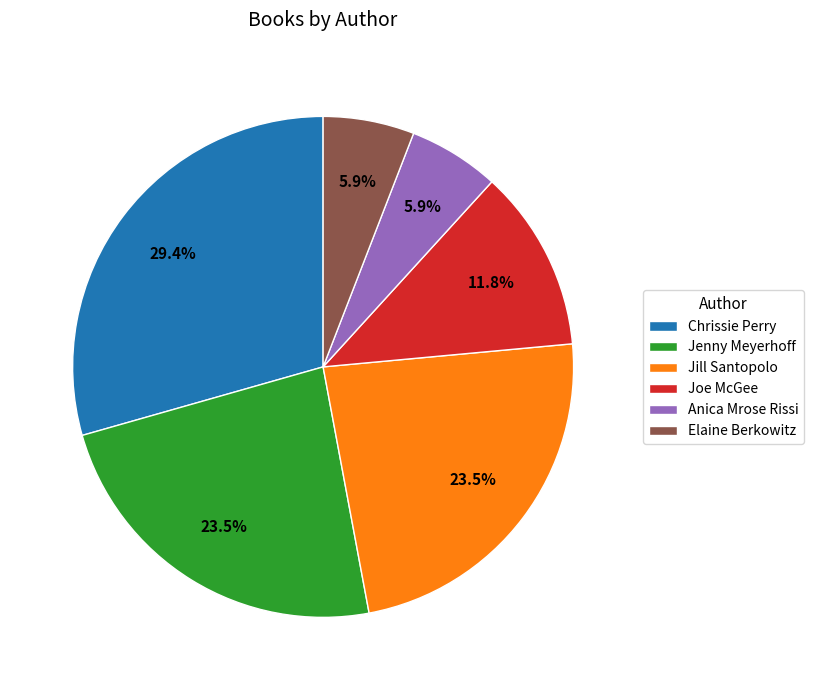

Combined, do Anica Mrose Rissi and Jill Santopolo account for over 50%?

No